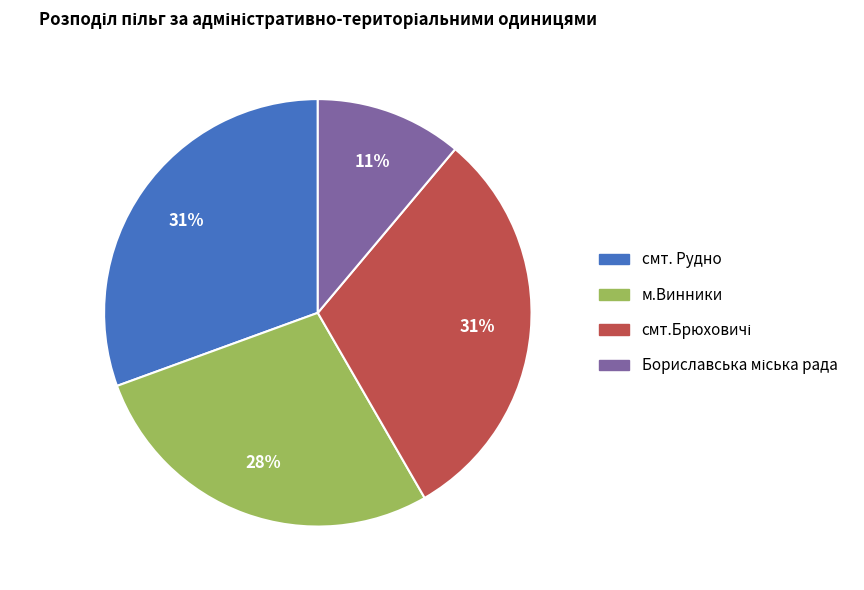

What is the ratio of the value at смт. Рудно to the value at м.Винники?

1.1